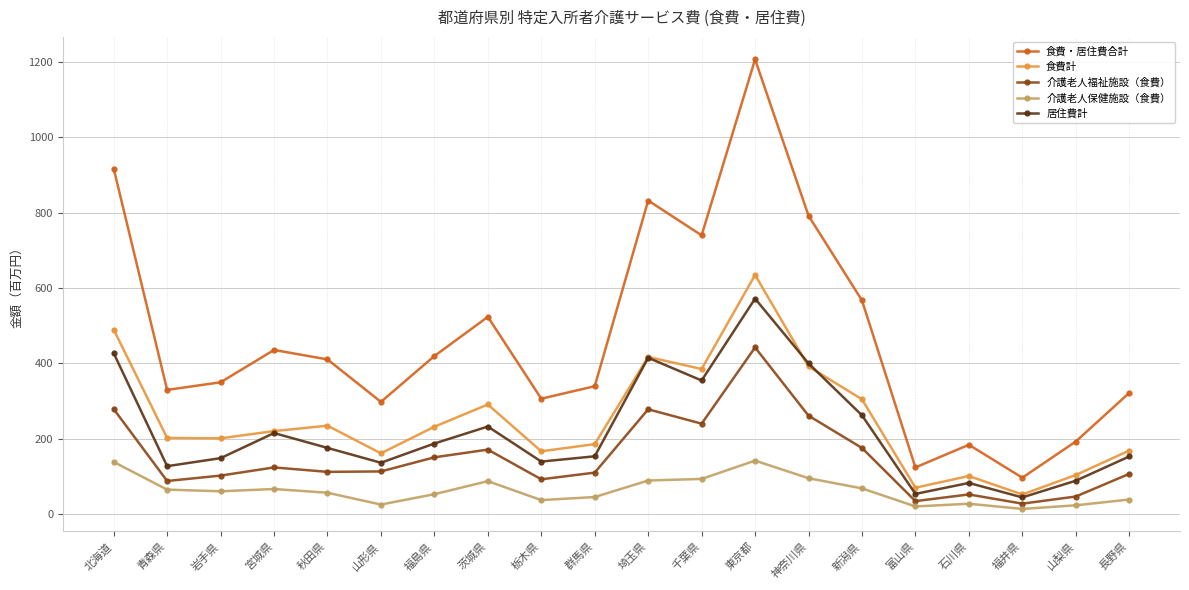

Which series has the largest total across all categories?

食費・居住費合計